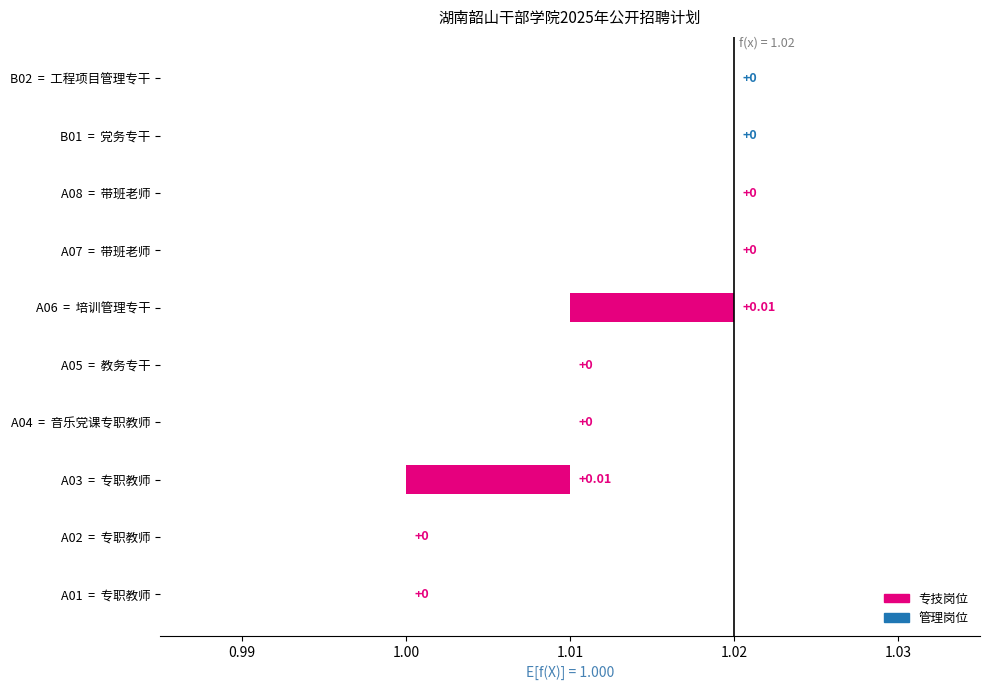

Count the number of categories in the chart.

10